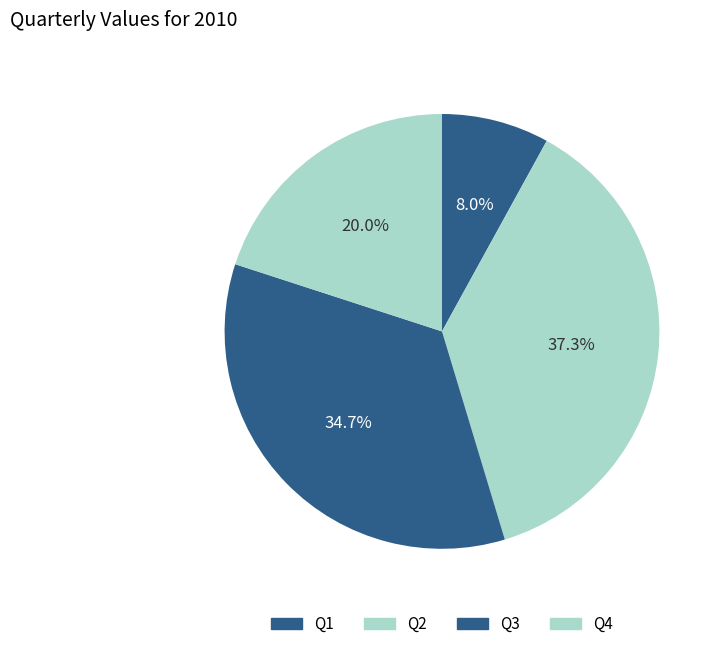

How many slices are in this pie chart?

4